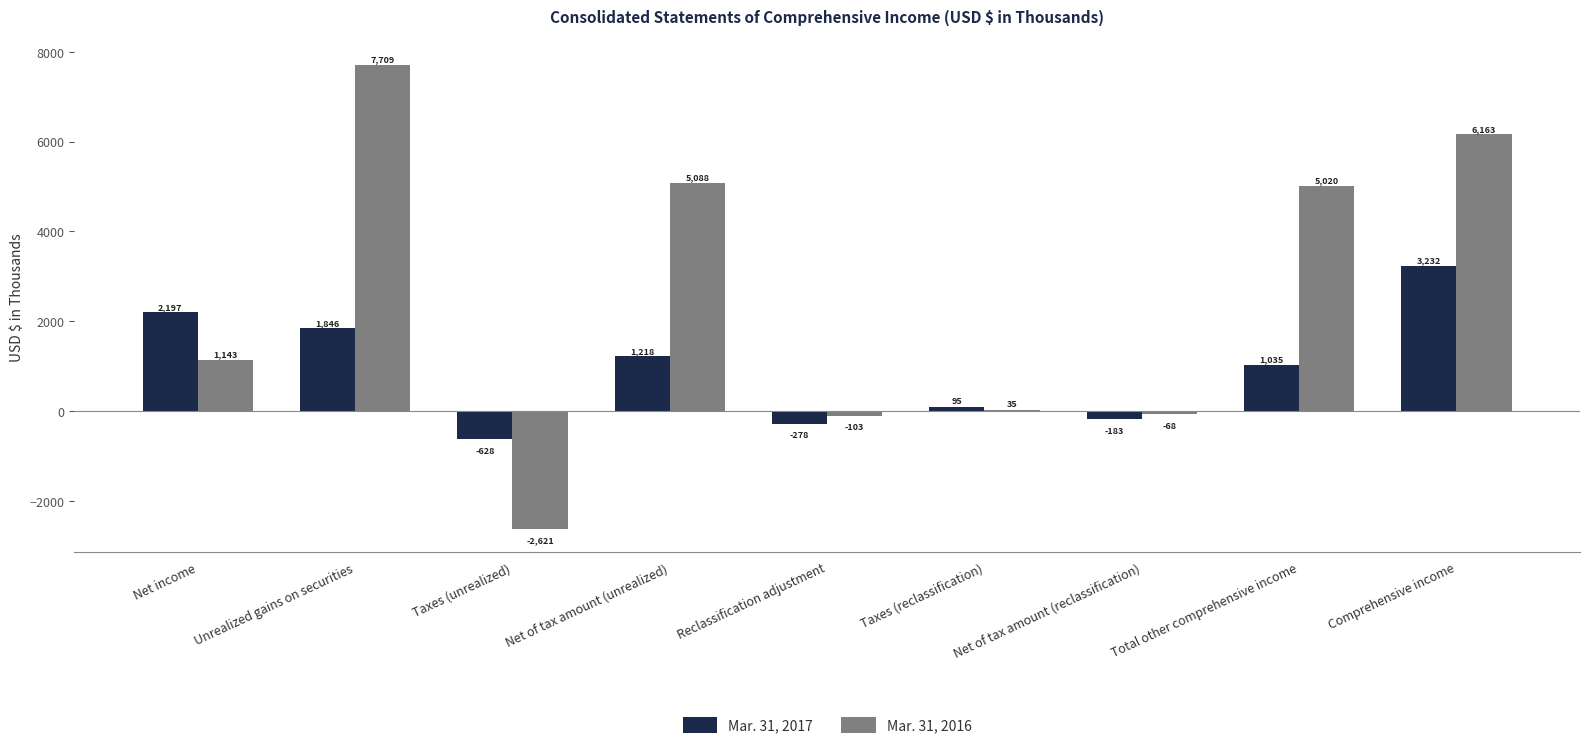

What is the approximate value of Mar. 31, 2016 at Taxes (unrealized)?

-2621